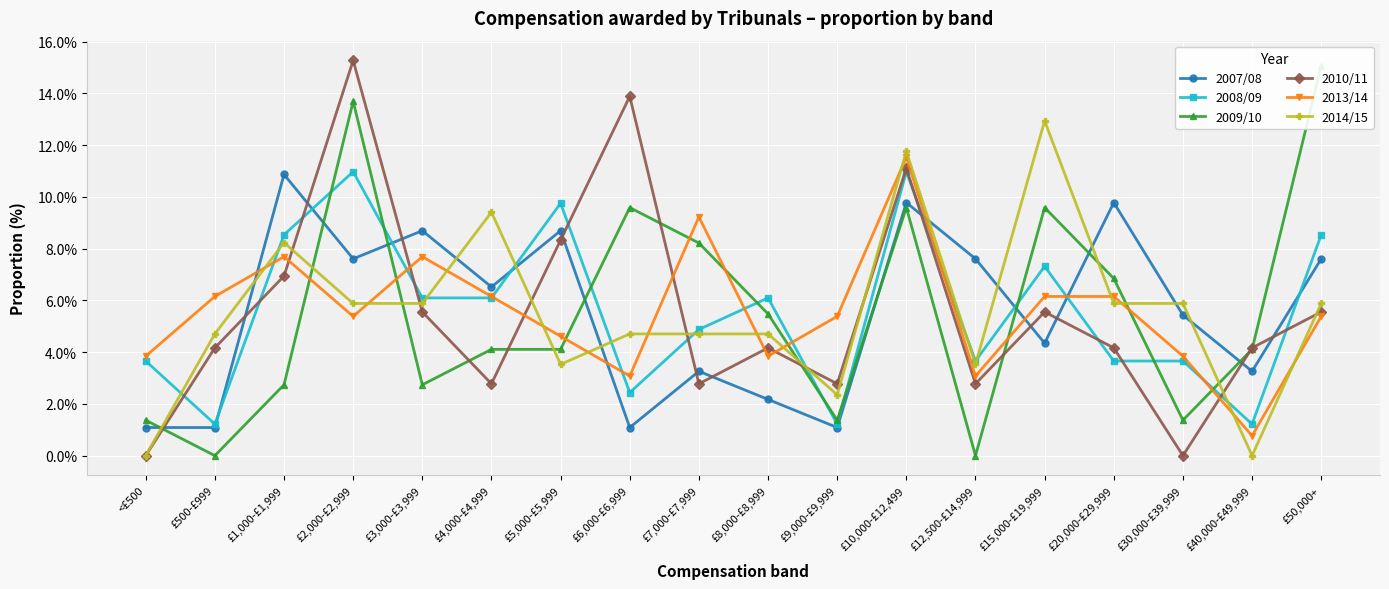

How many categories are shown in the chart?

18